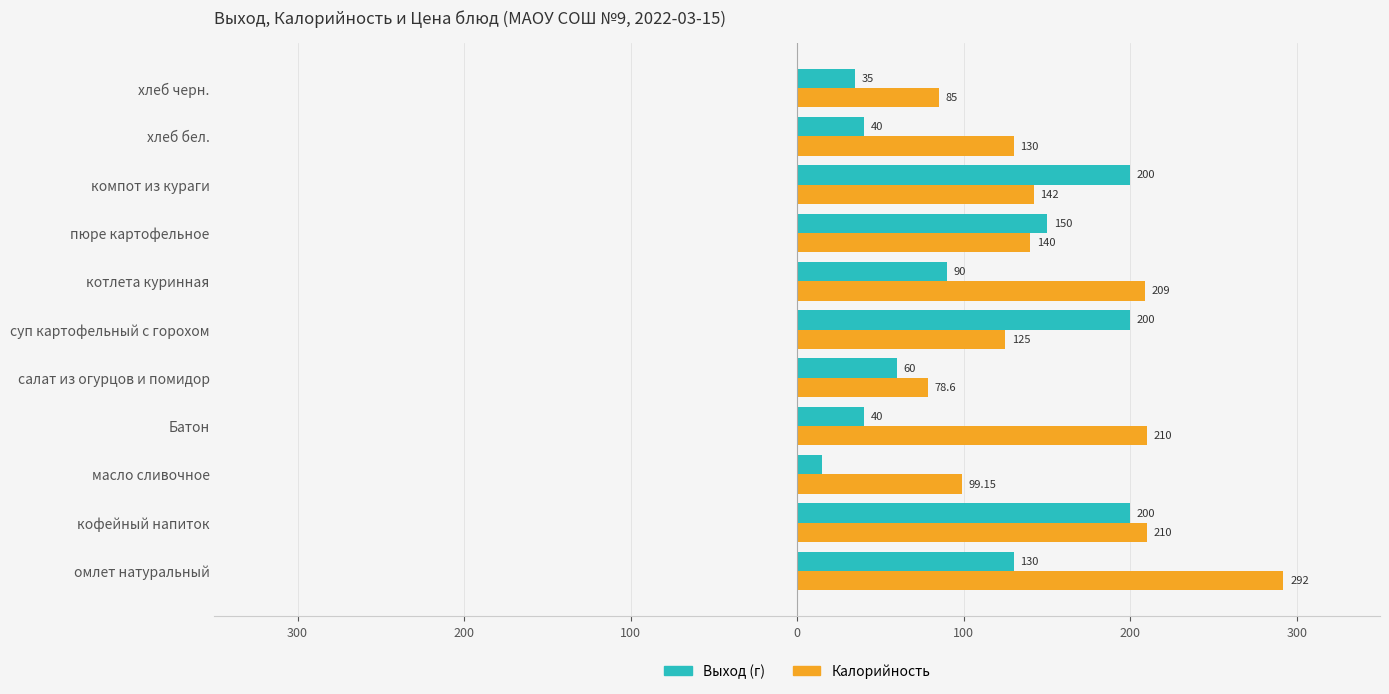

What are all the series names shown in the legend?

Выход (г), Калорийность